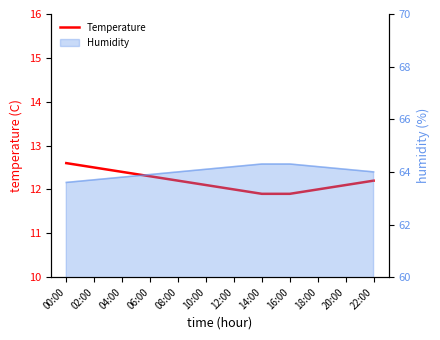

Does the chart have visible grid lines?

No